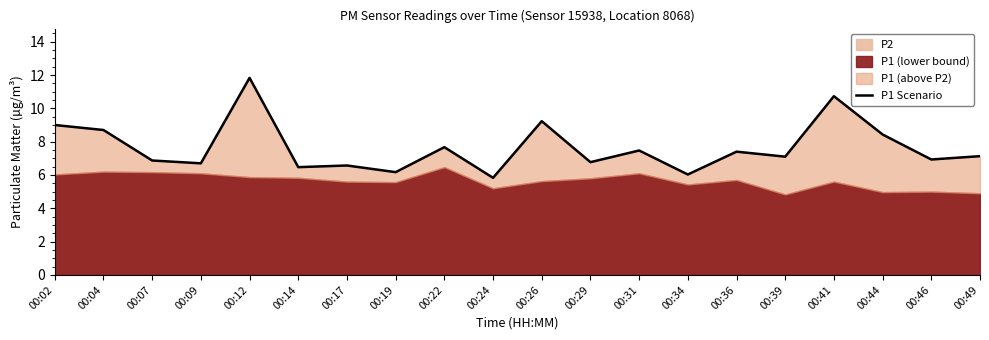

What is the greatest value displayed?

11.8